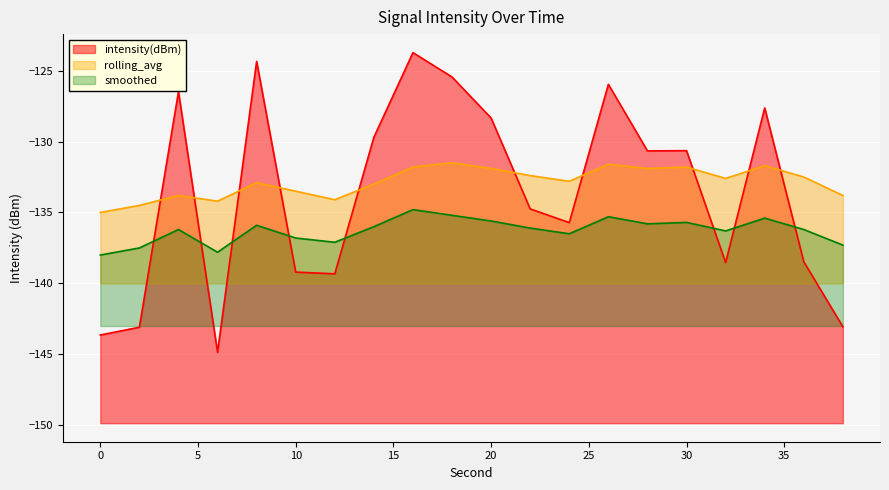

What is the difference between the highest and lowest values at 22?

3.7